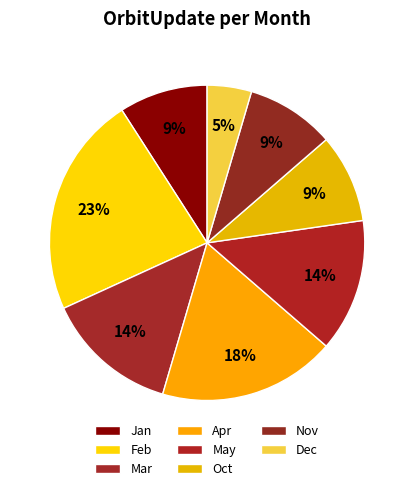

What percentage is the Oct slice, to the nearest percent?

9%